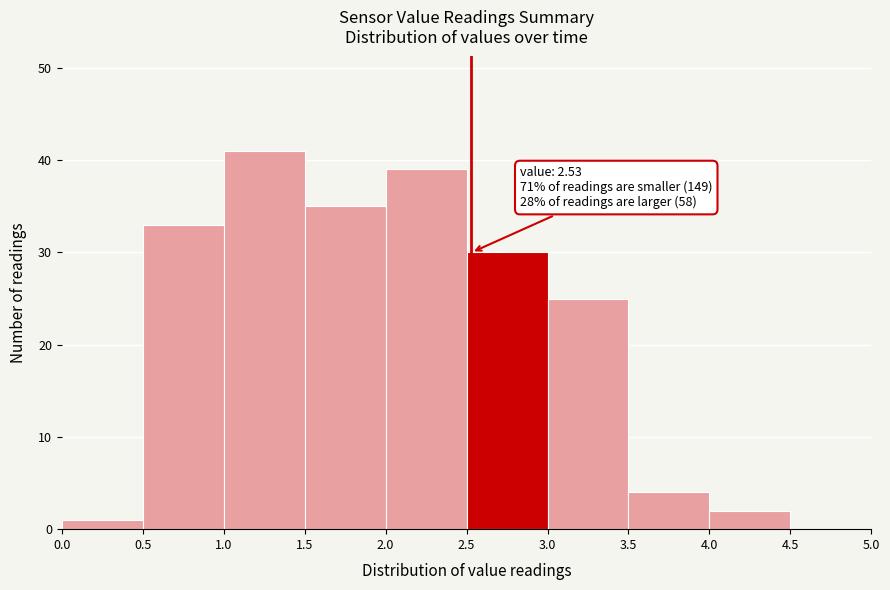

Which range on the x-axis has the tallest bar?

1.0 to 1.5